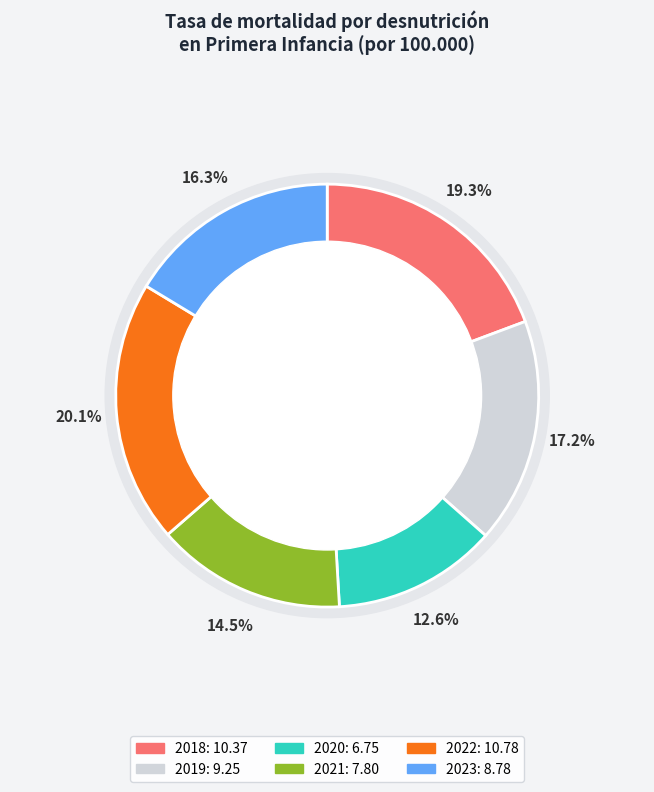

Is 2019 the majority of the pie?

No